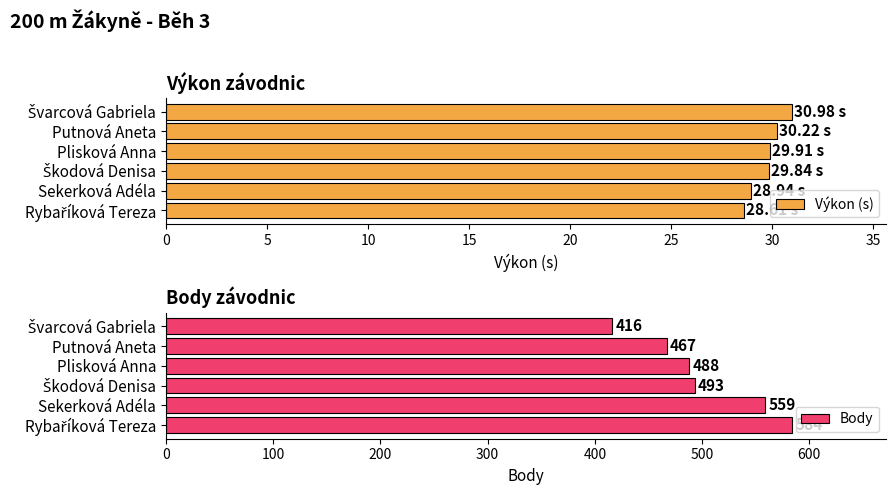

What is the difference between the second highest and minimum values in the Výkon (s) series?

1.6